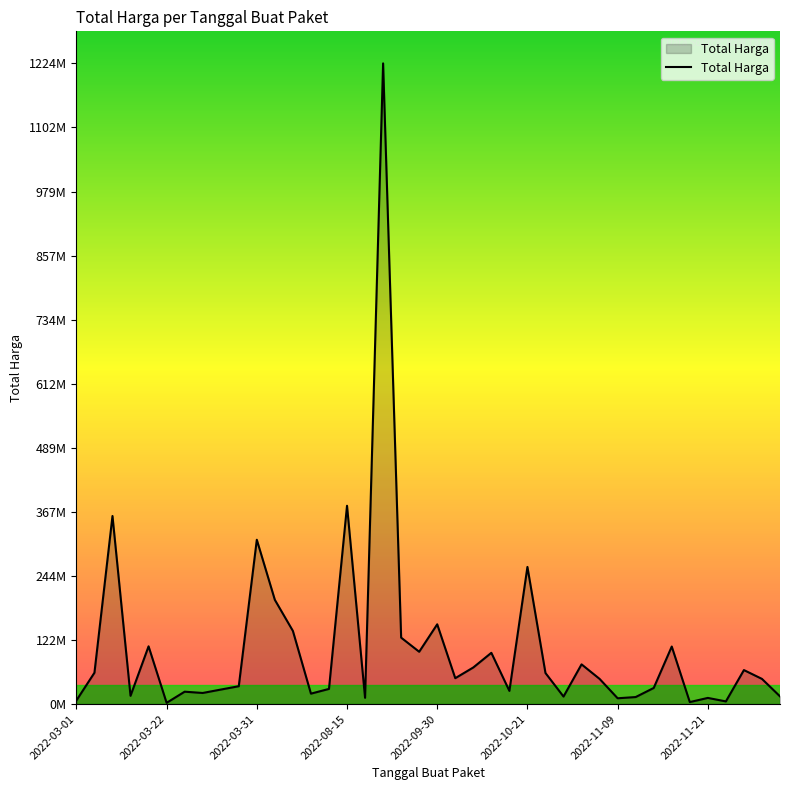

What is the value of the 36th point from the left?

2395750